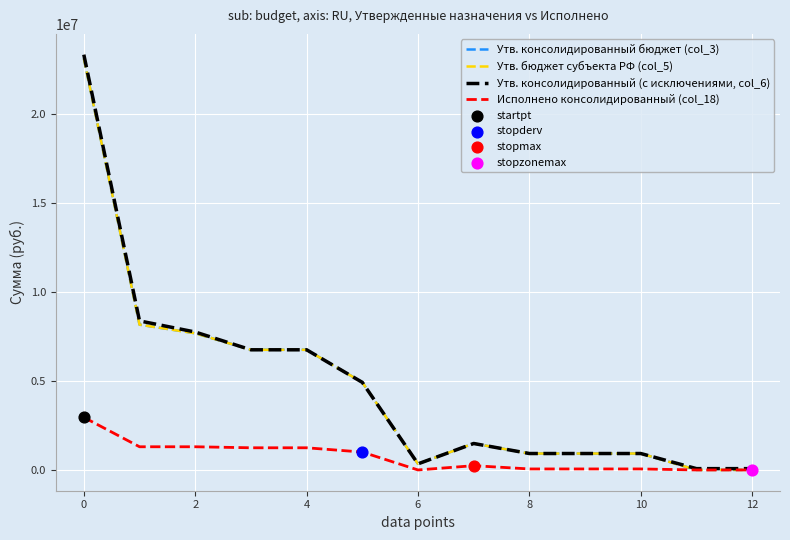

Does the chart have visible grid lines?

Yes